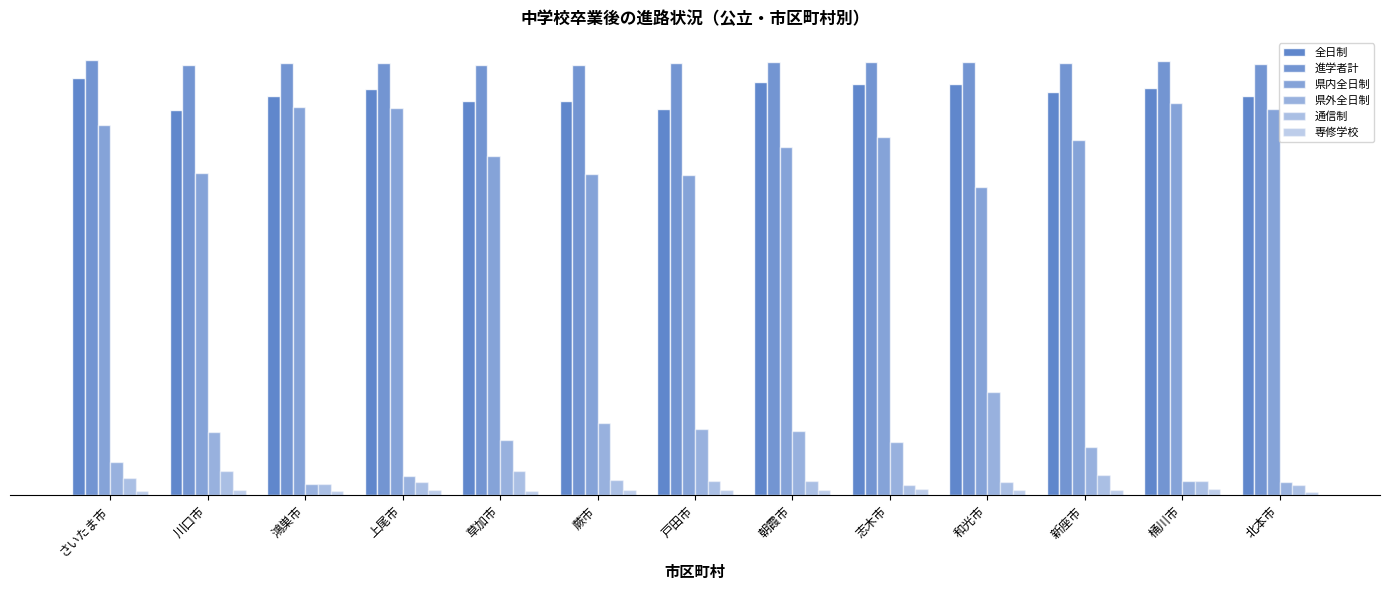

What is the minimum value for 通信制?

2.4